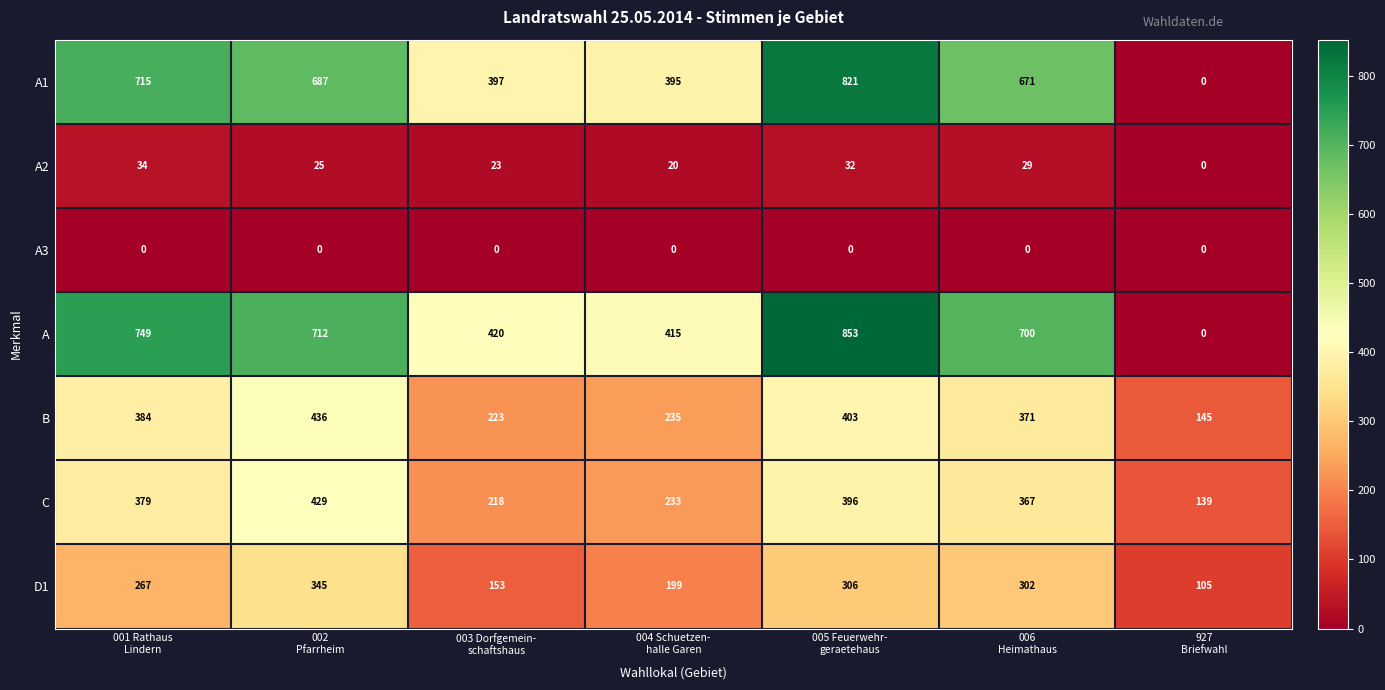

What is the sum of all D1 values?

1677